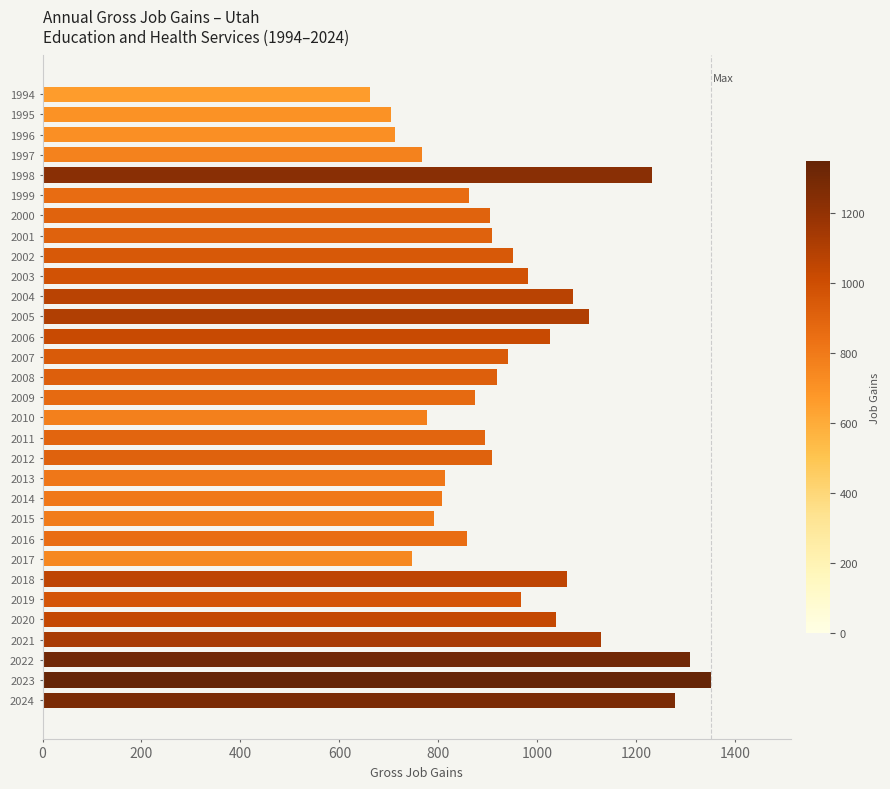

What is the value of the 21st bar from the top?

808